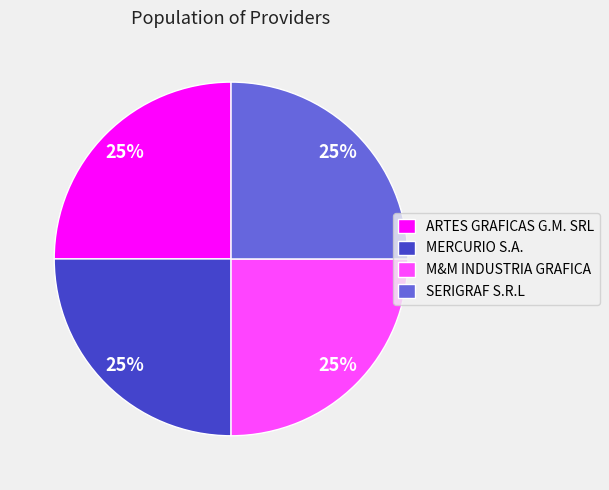

What is the ratio of the value at SERIGRAF S.R.L to the value at MERCURIO S.A.?

1.0